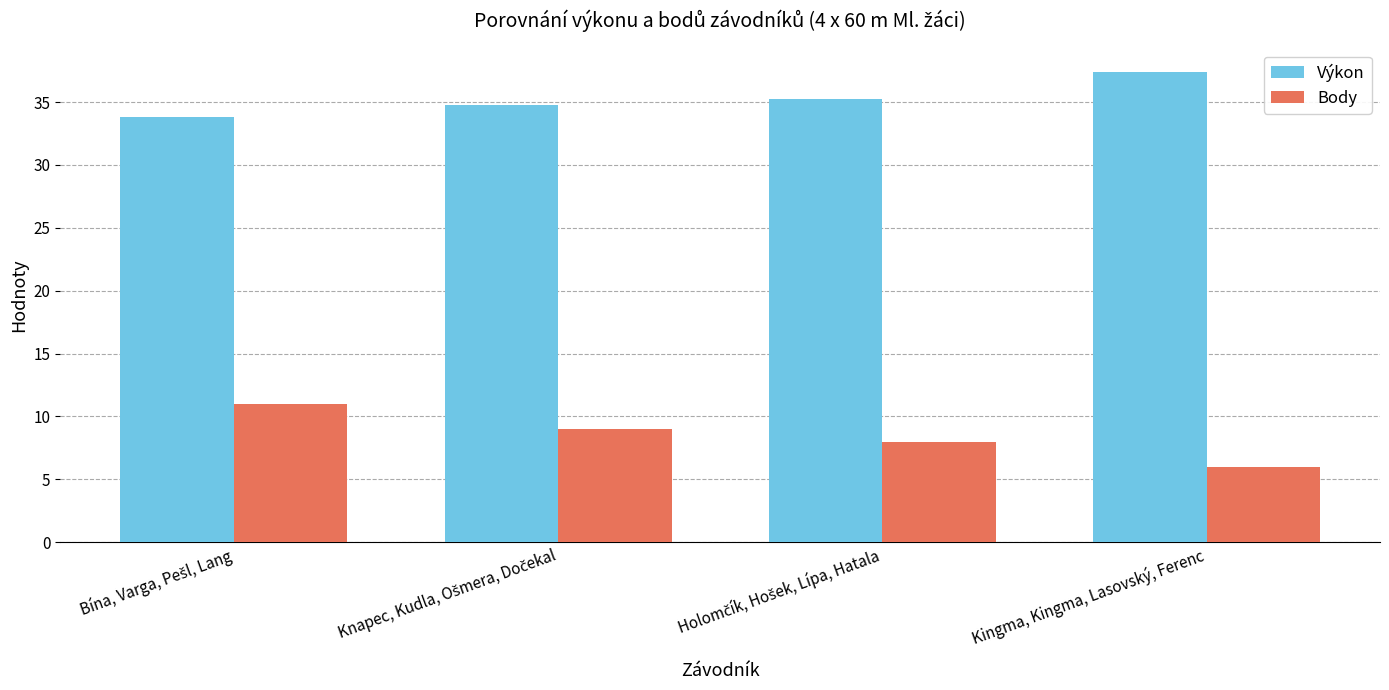

Rank the series by their average value, from lowest to highest.

Body, Výkon